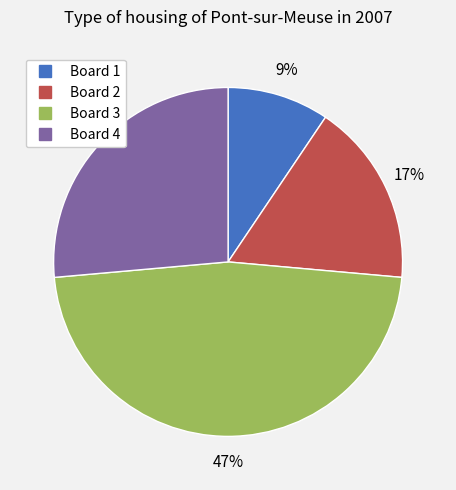

What is the ratio of the value at Board 4 to the value at Board 3?

0.6